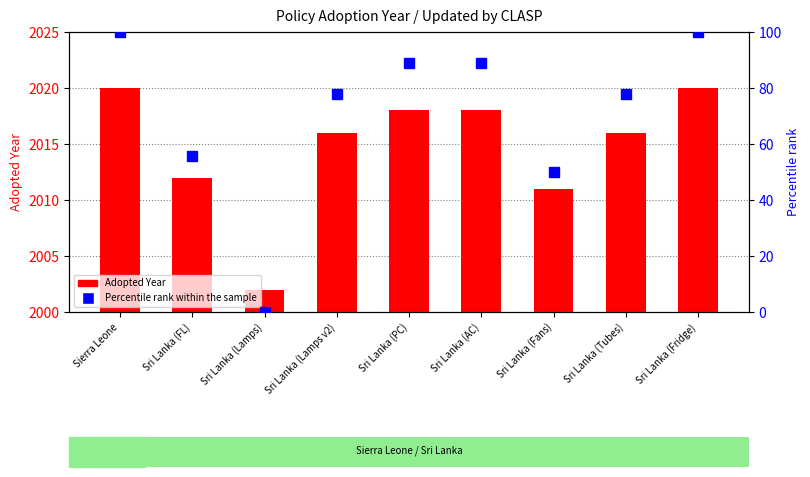

Where does the Percentile rank within the sample series first go above 77?

Sierra Leone